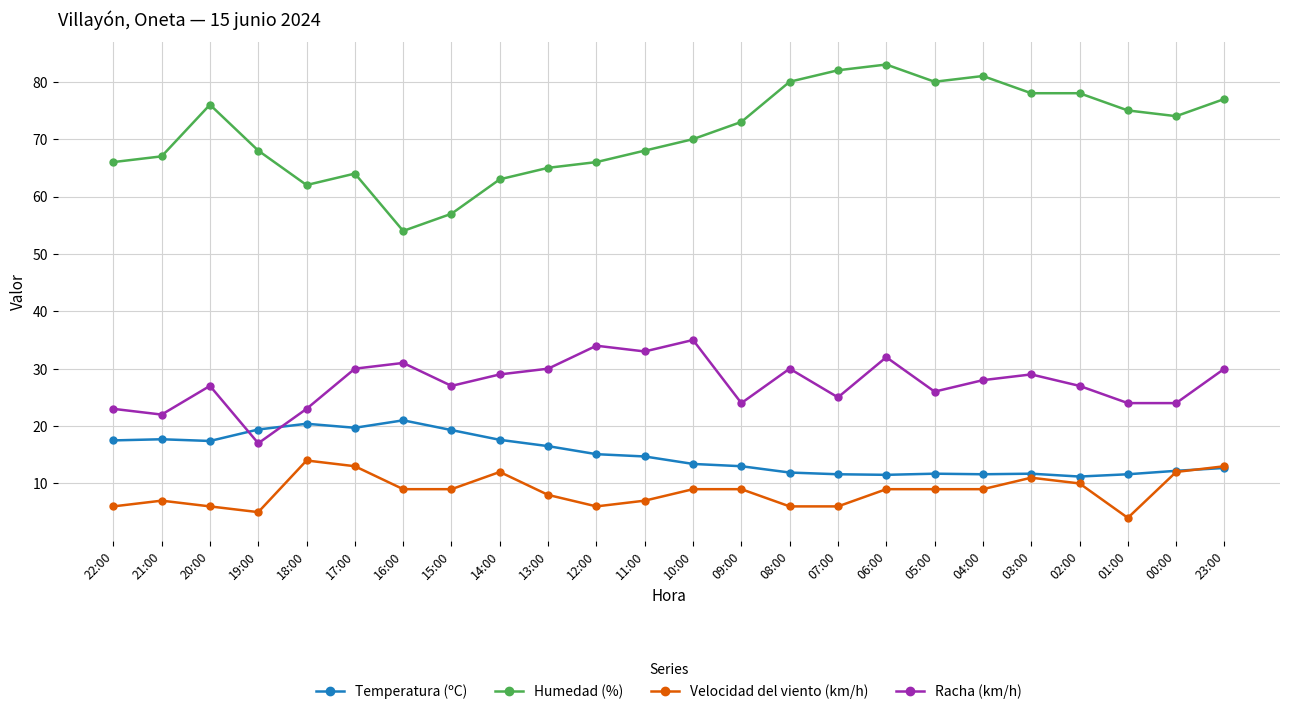

At which category does Humedad (%) reach its first local valley?

18:00